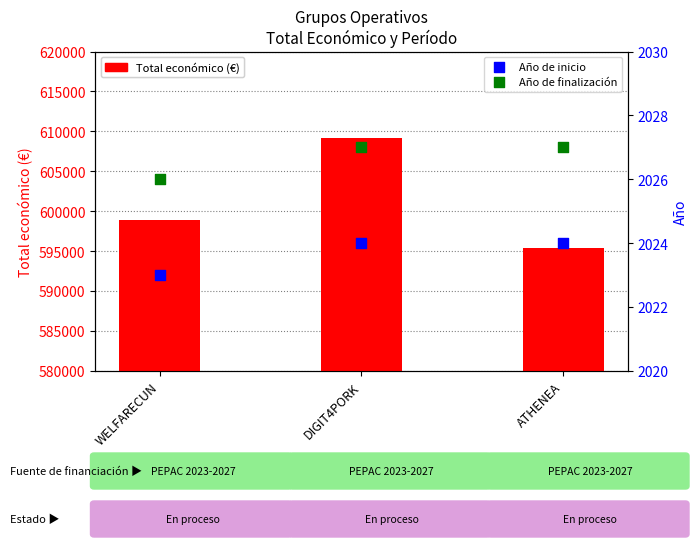

Which series has the largest total across all categories?

Total económico (€)